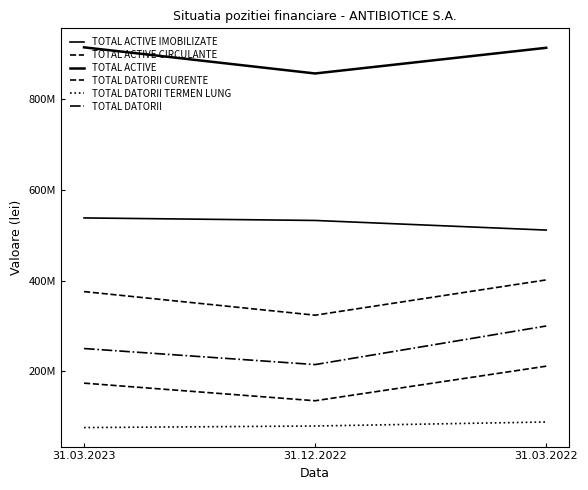

Is this an area chart (filled region under the line)?

No